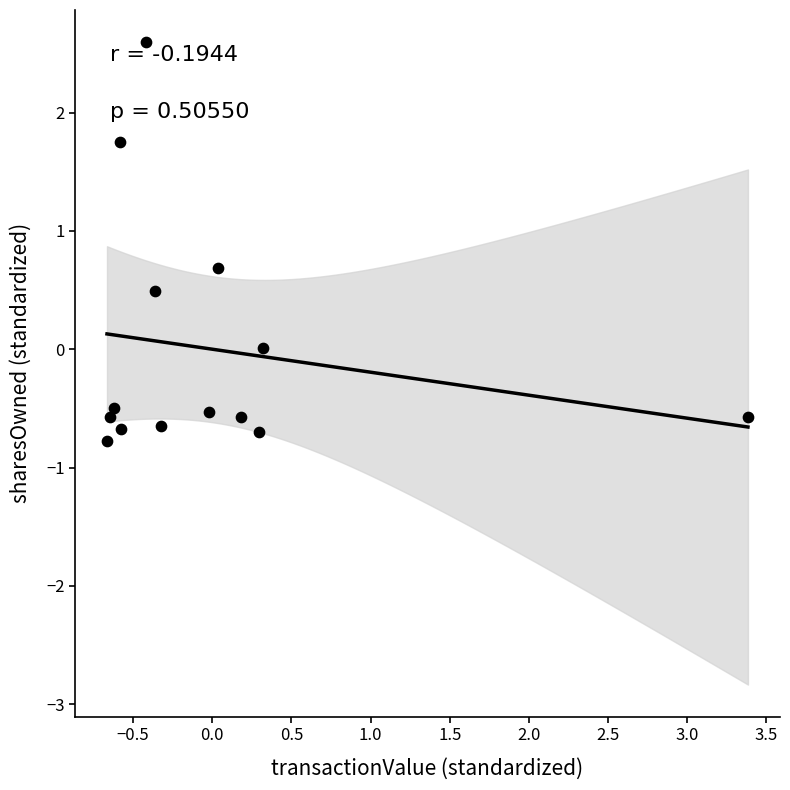

What is the range of Y values (max minus min)?

3.4